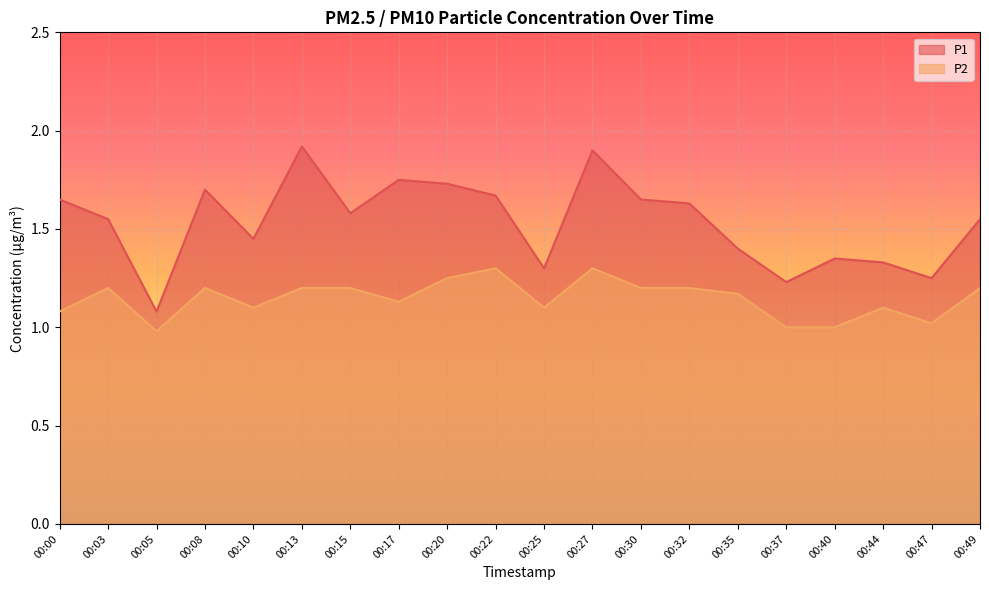

What is the value of the P2 point at the 16th from the left?

1.0